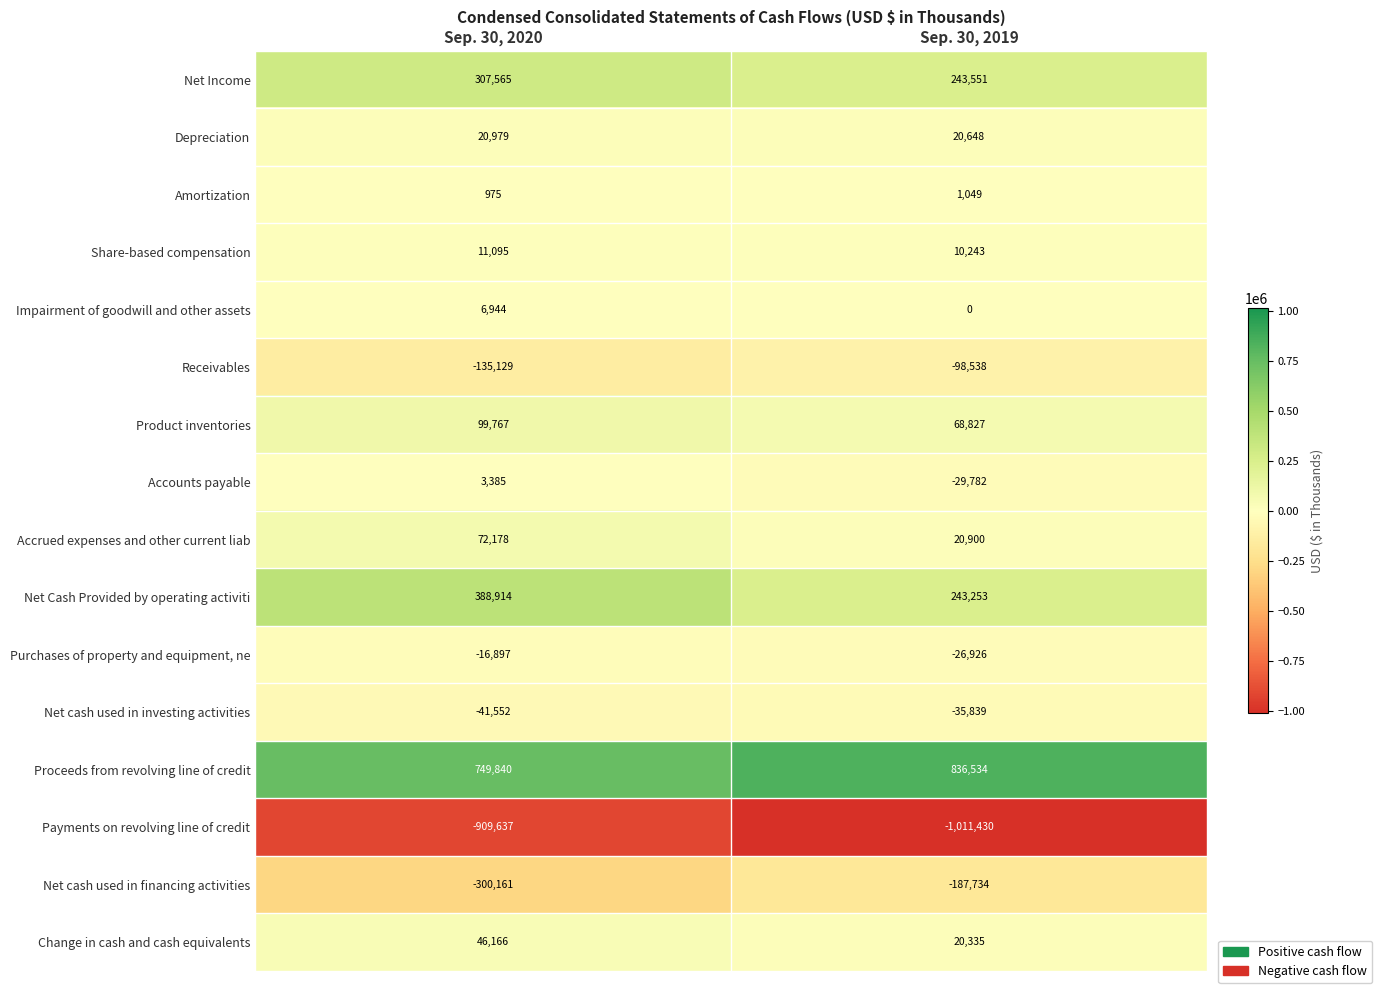

Is the value of Net cash used in financing activities at Sep. 30, 2020 greater than the value of Change in cash and cash equivalents at Sep. 30, 2020?

No